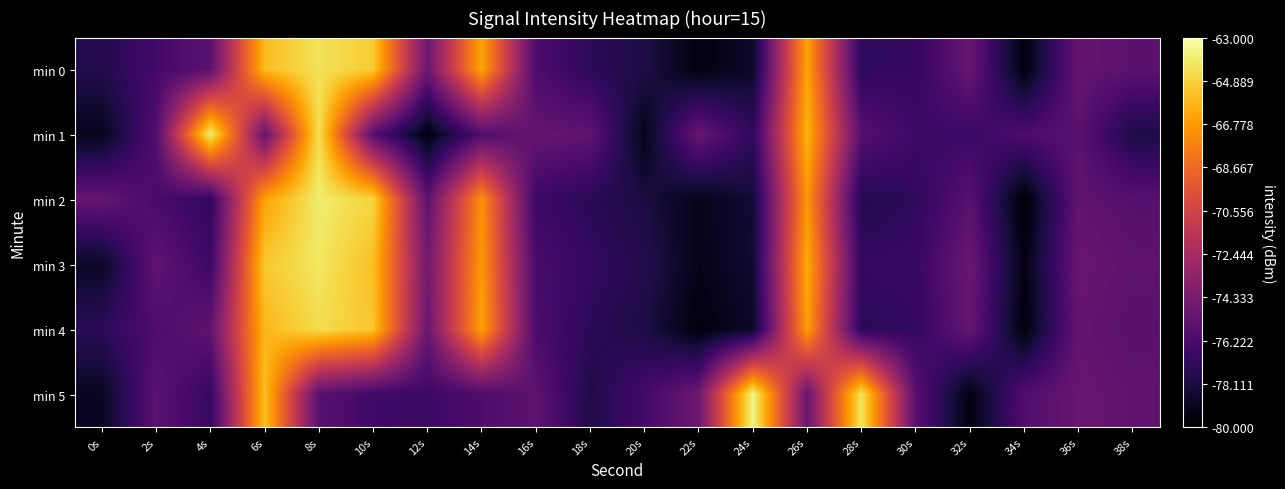

What is the difference between the highest and lowest values at 8s?

11.7